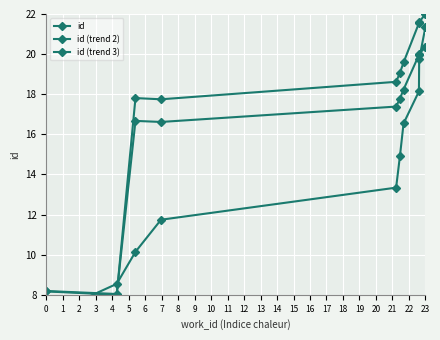

How many interior local valleys does the id (trend 2) series have?

2